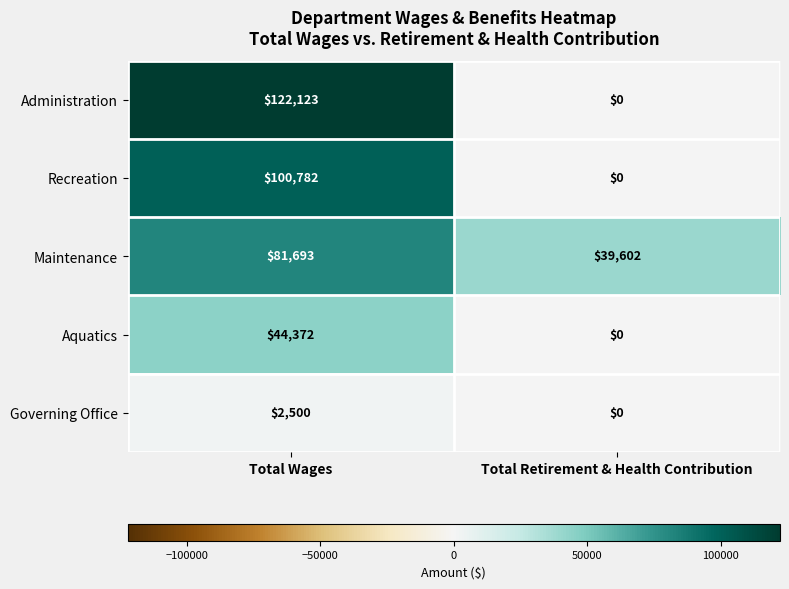

Which series has the widest spread of values?

Administration